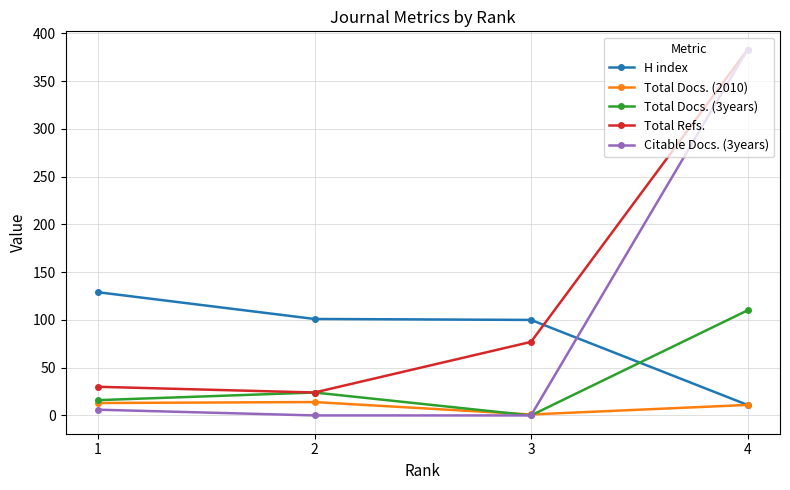

True or false: Citable Docs. (3years) and Total Docs. (2010) cross at least once.

True